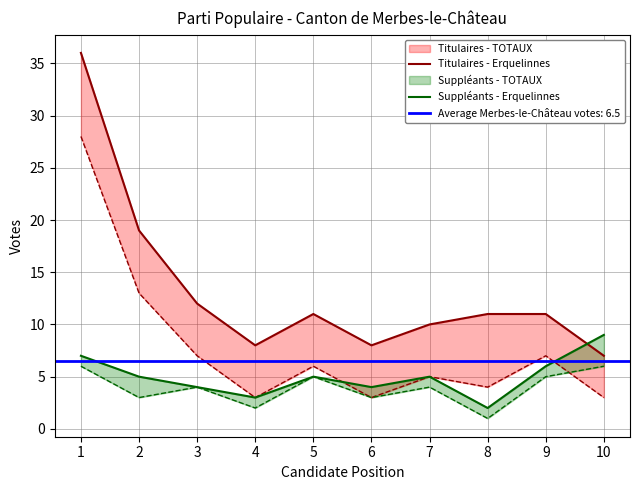

The Titulaires - Erquelinnes series shows 19 at 2. True or false?

True